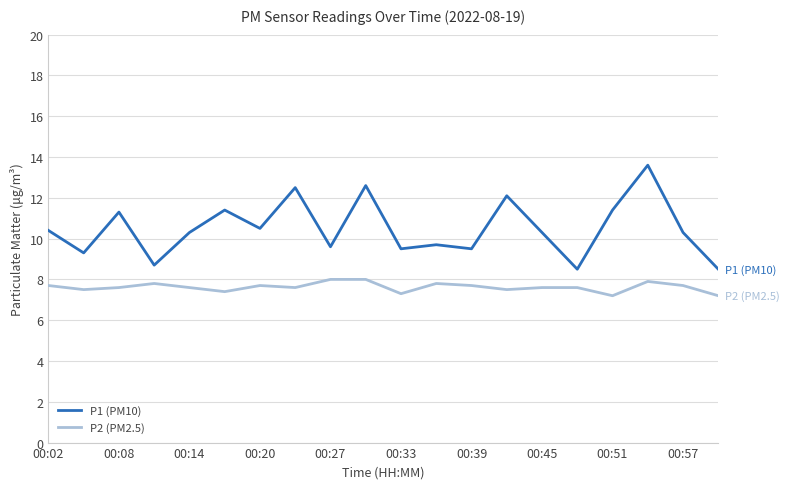

What is the lowest value of the P2 (PM2.5) series?

7.2